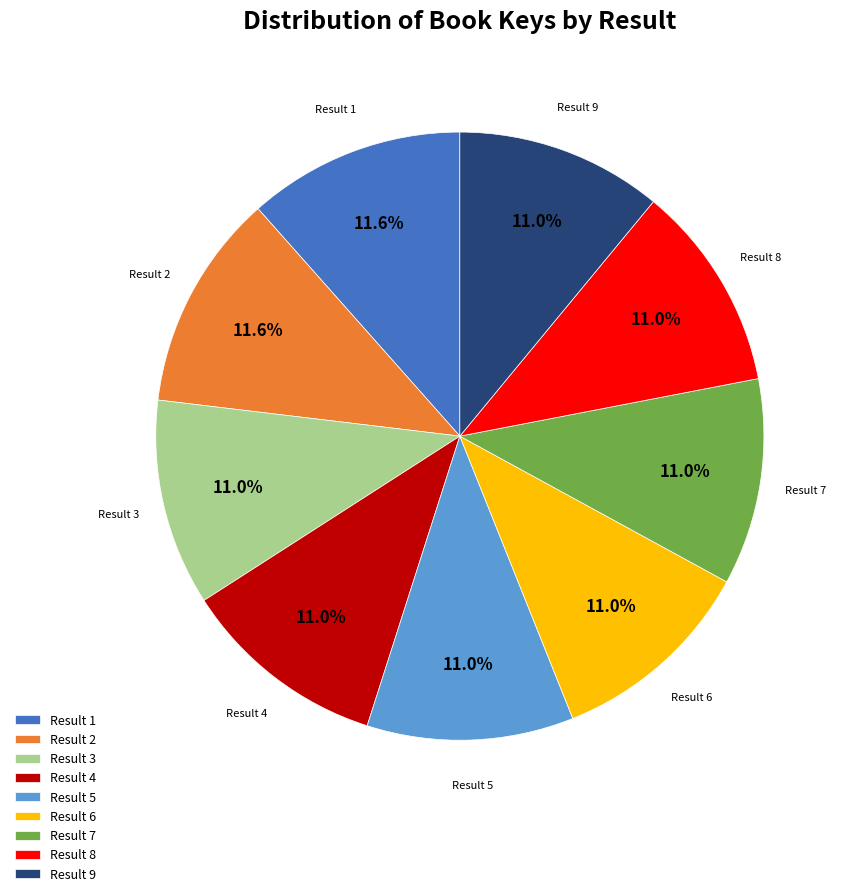

To the nearest percent, what is the difference between the largest and smallest slice percentages?

1%